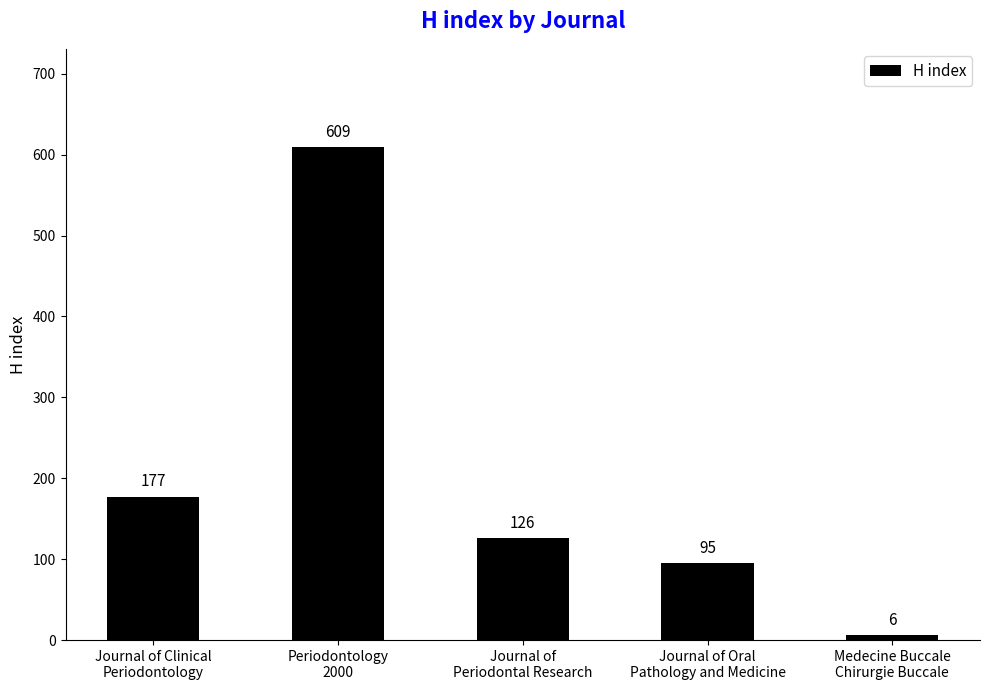

Which label corresponds to the smallest value in the chart?

Medecine Buccale
Chirurgie Buccale